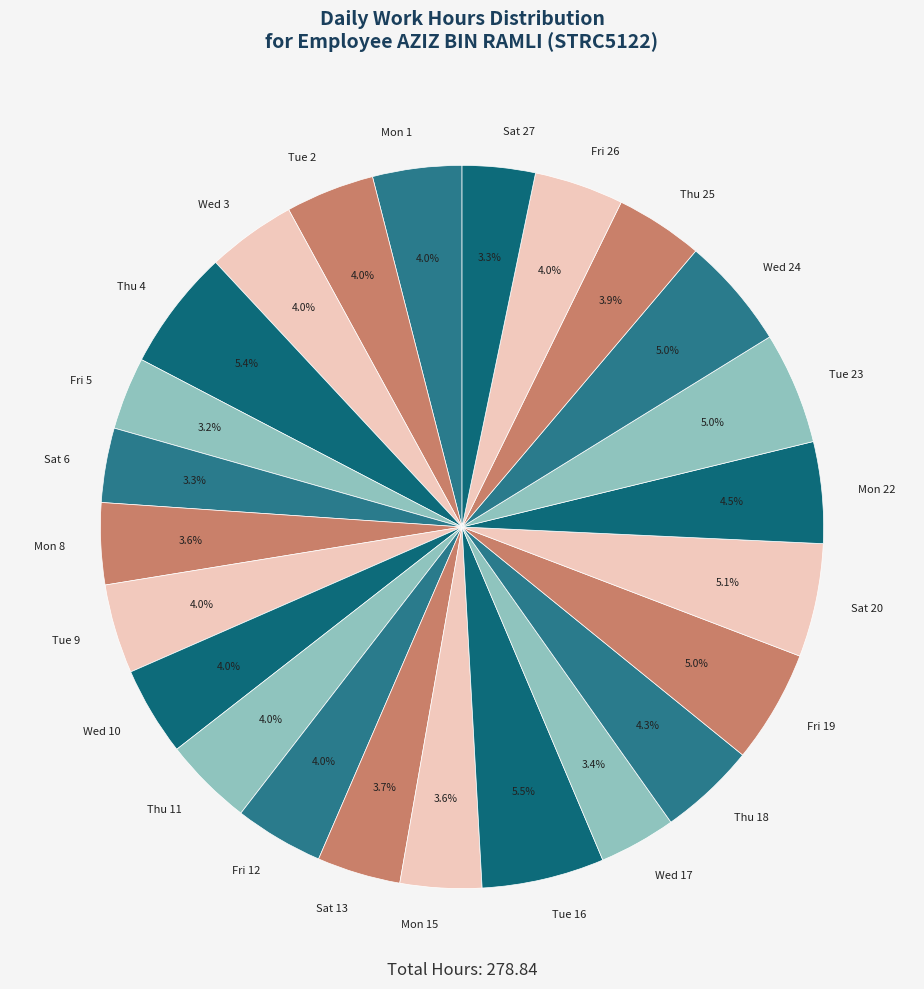

Approximately how many times larger is the value at Thu 4 compared to Sat 20?

1.1